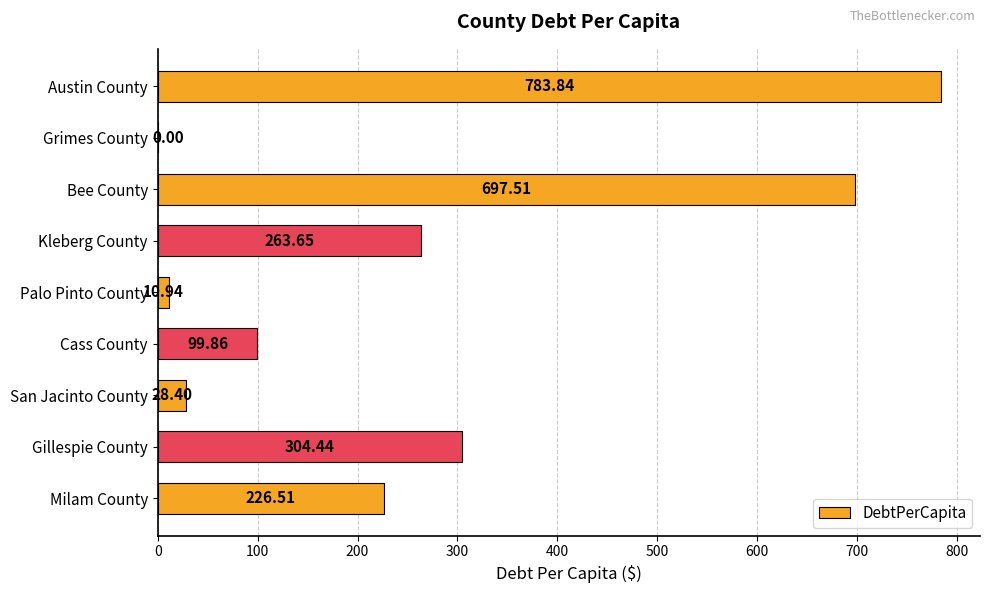

At which label is the value closest to 391?

Gillespie County